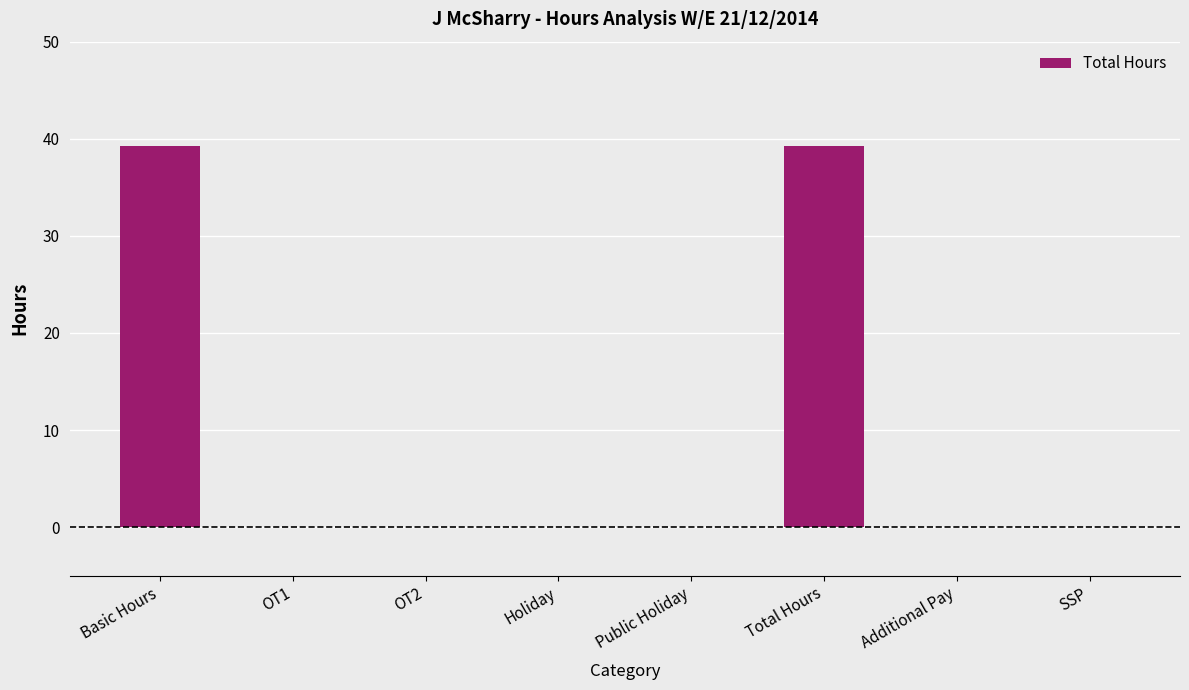

What is the ratio of the value at Basic Hours to the value at Total Hours?

1.0